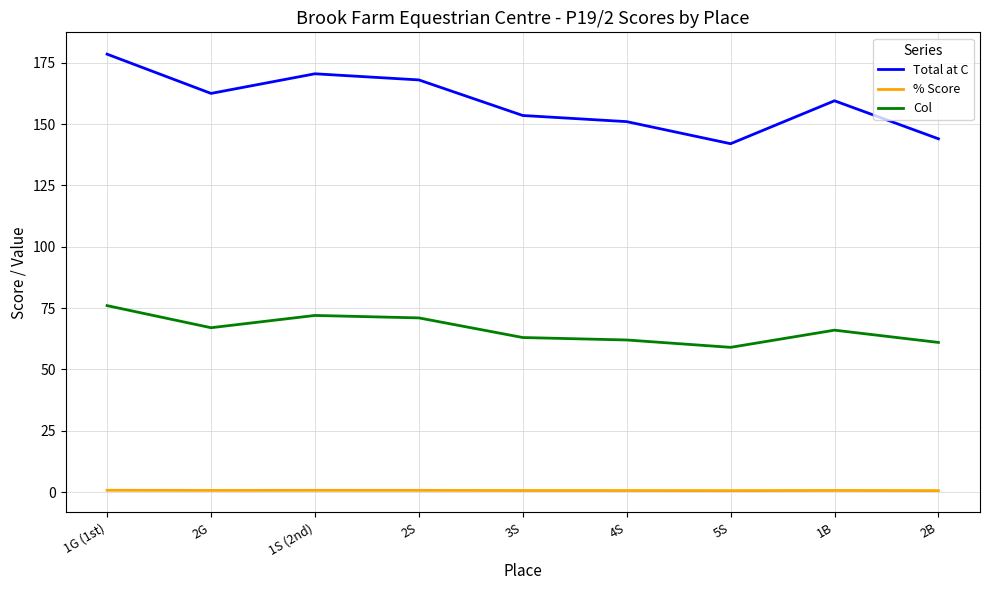

Rank the series by their average value, from lowest to highest.

% Score, Col, Total at C